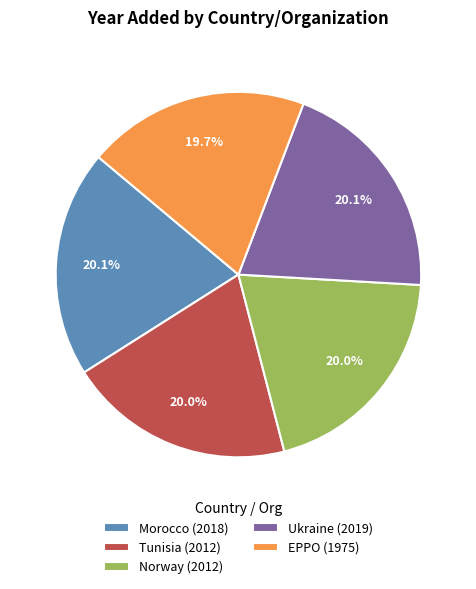

How many slices are in this pie chart?

5